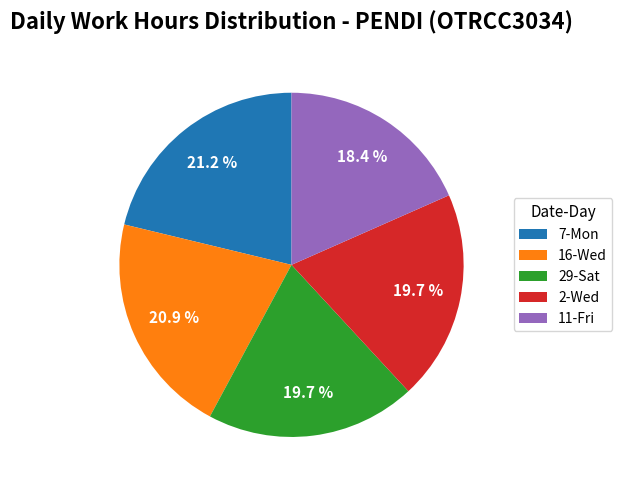

How much of the chart is everything except 11-Fri?

81.6%